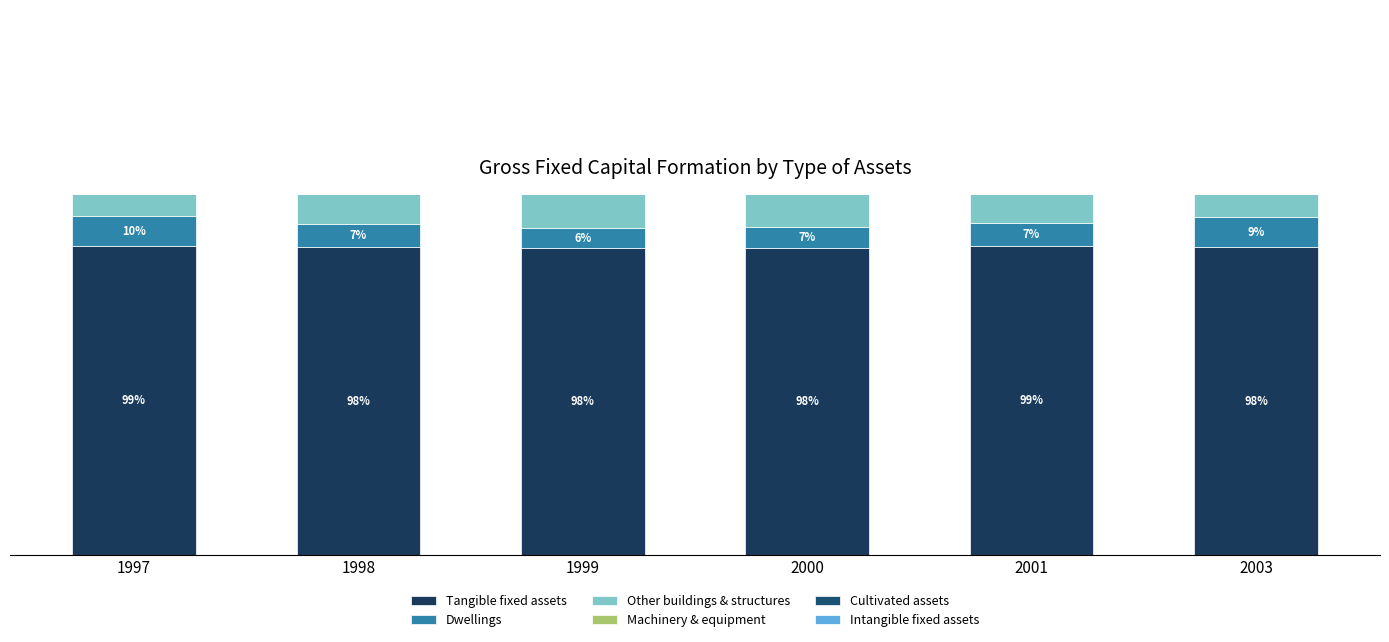

Where is Other buildings & structures nearest to the value 33?

1997